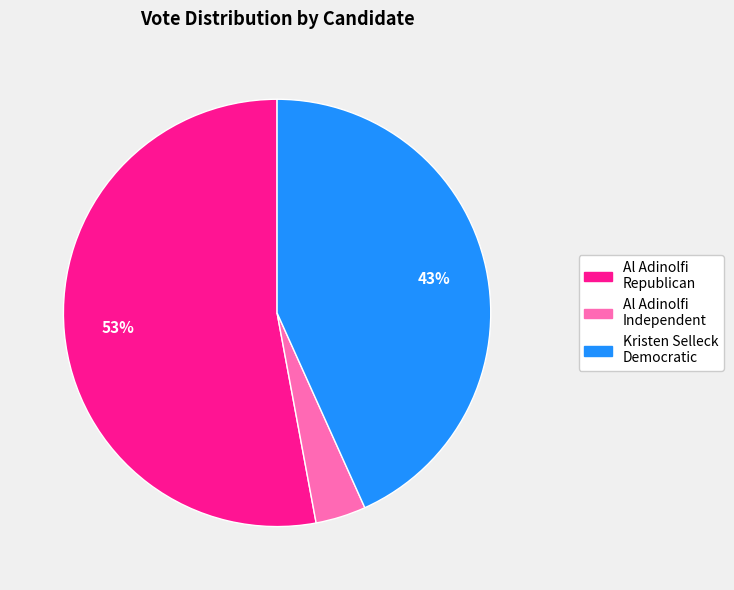

Is there a majority slice in this chart?

Yes